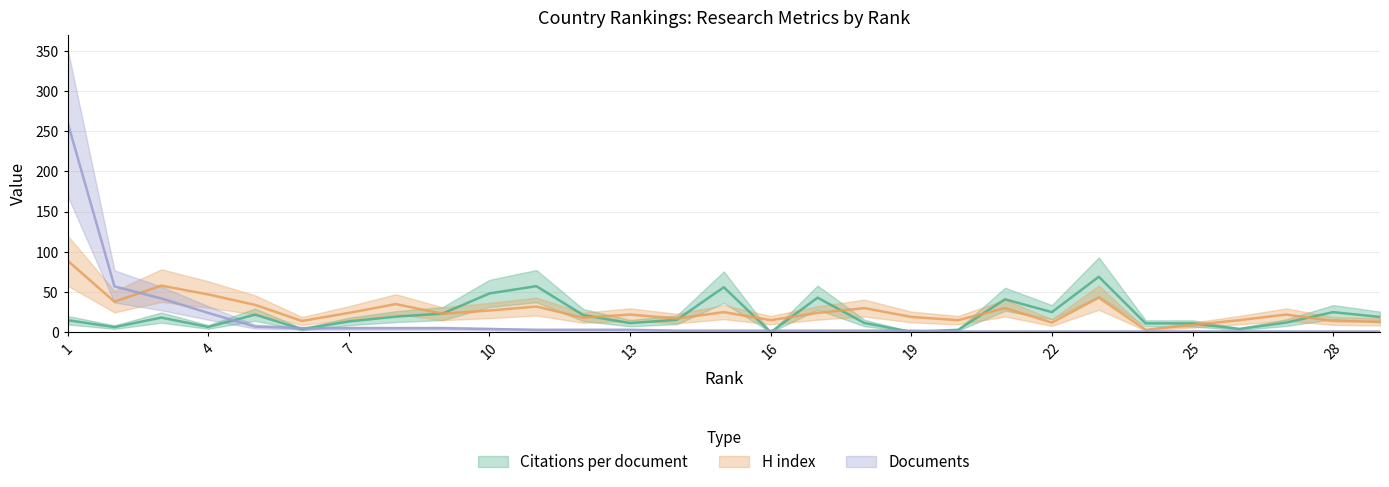

How many lines are shown in the chart?

3